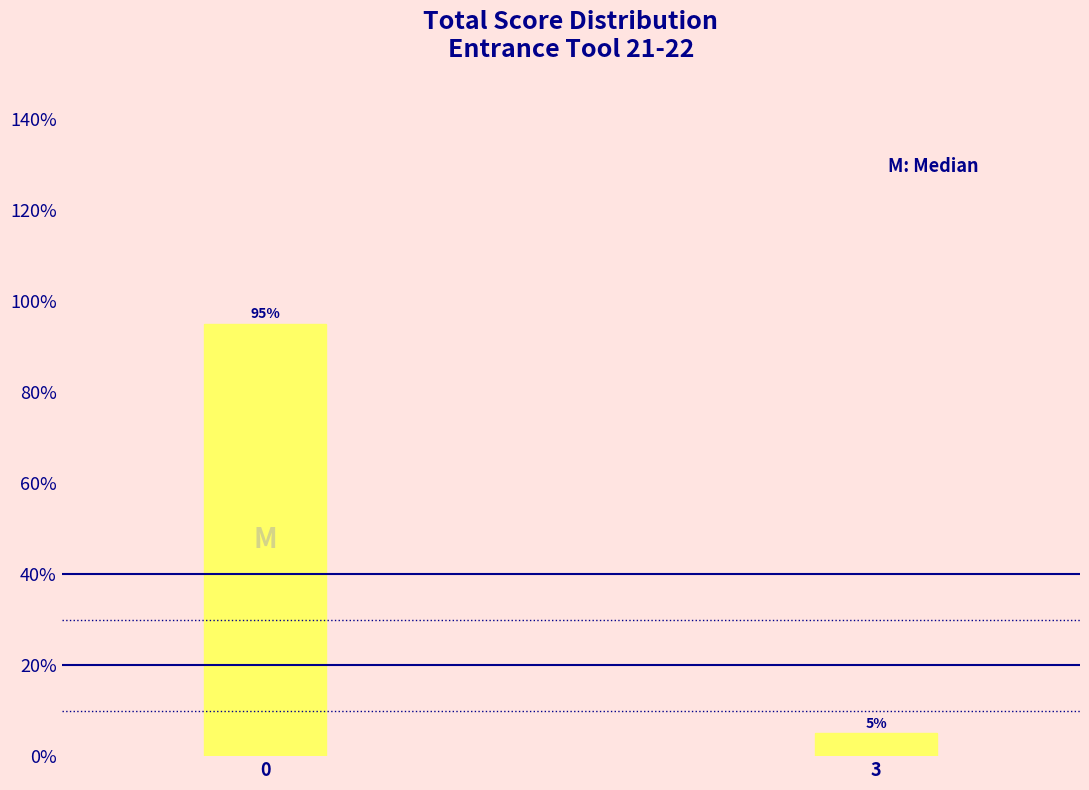

Reading left to right, list all the values displayed in this chart.

0=95	3=5